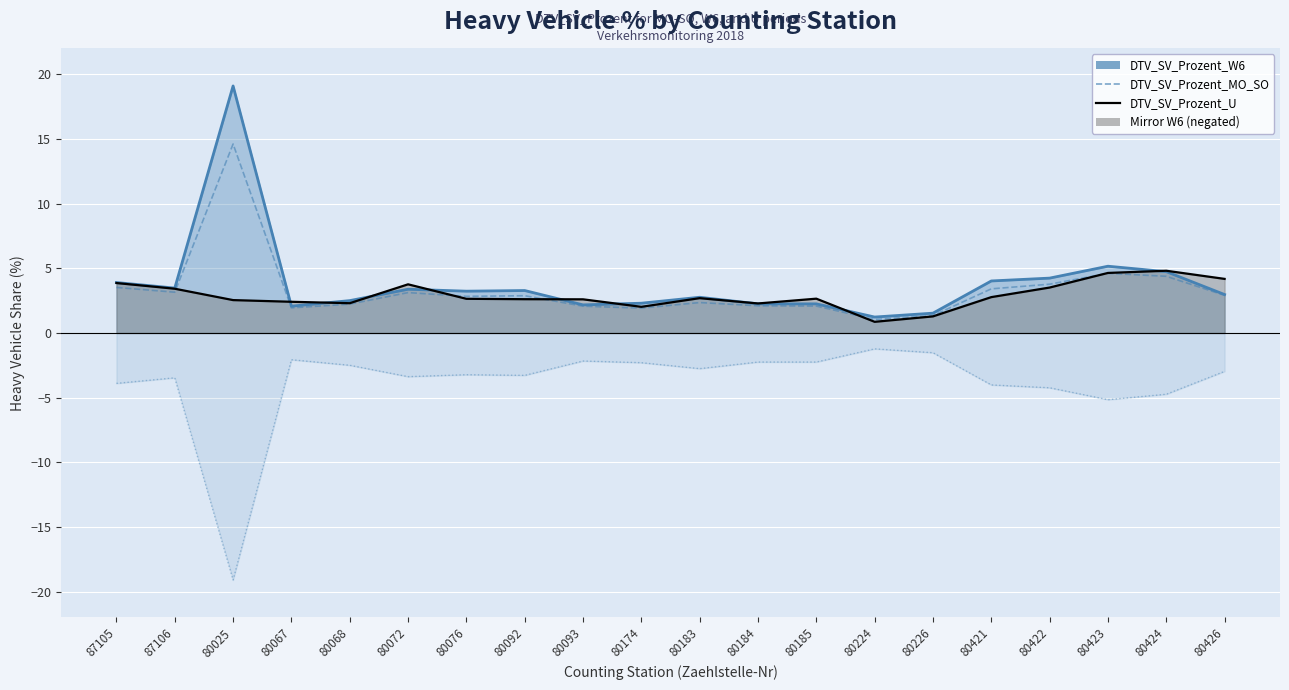

Is it true that DTV_SV_Prozent_W6 equals 5.6 at 80092?

False